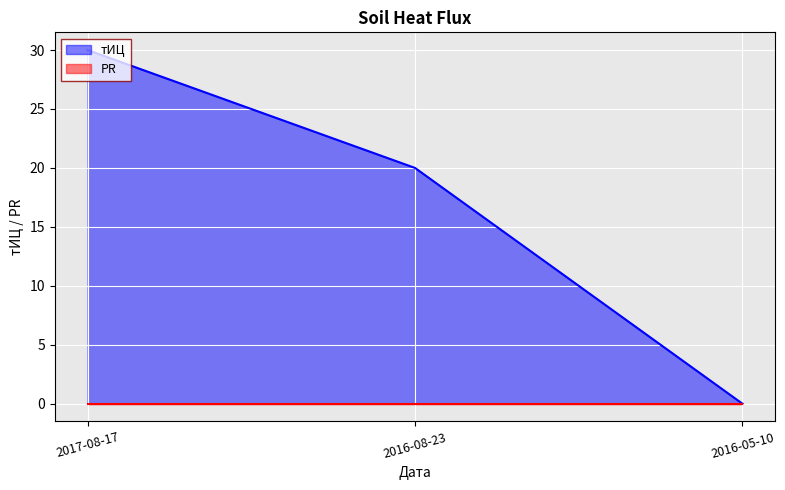

Is it true that the value at 2017-08-17 is 52?

False